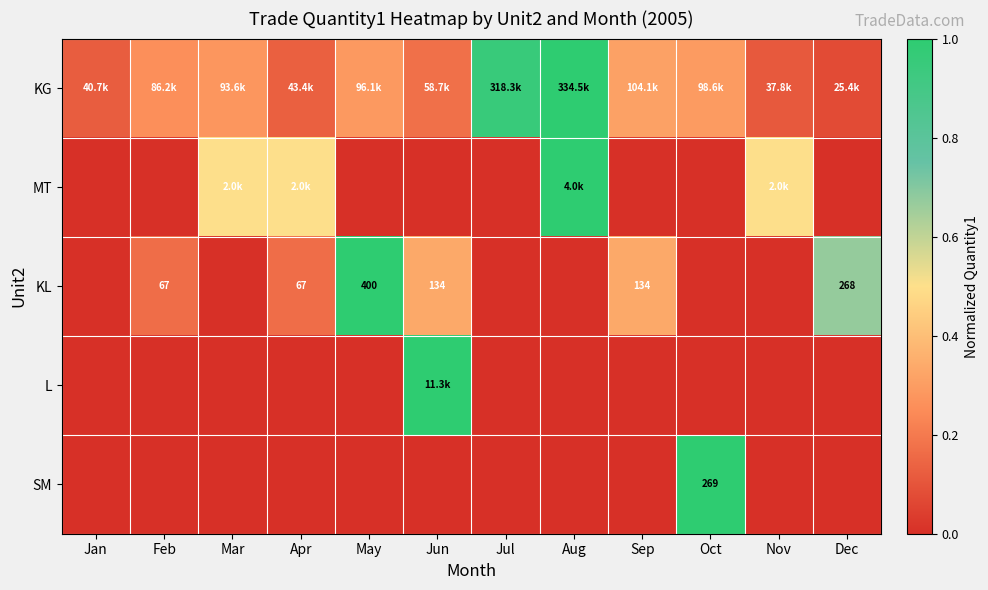

Count the number of data series in this chart.

5